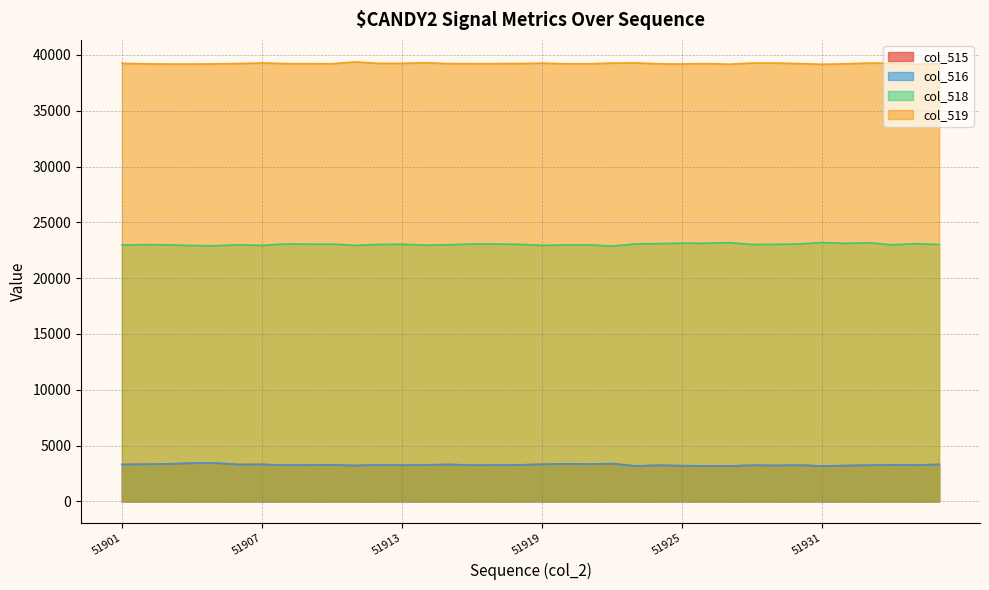

How many interior local peaks does the col_516 series have?

11